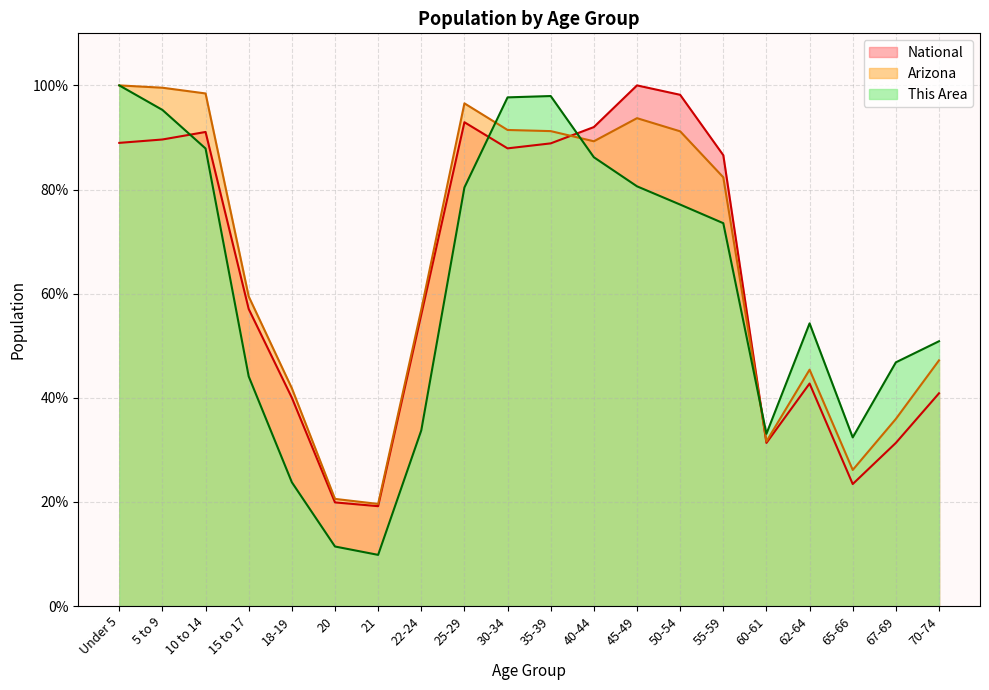

True or false: This Area has a value of 87.9 at 10 to 14.

True